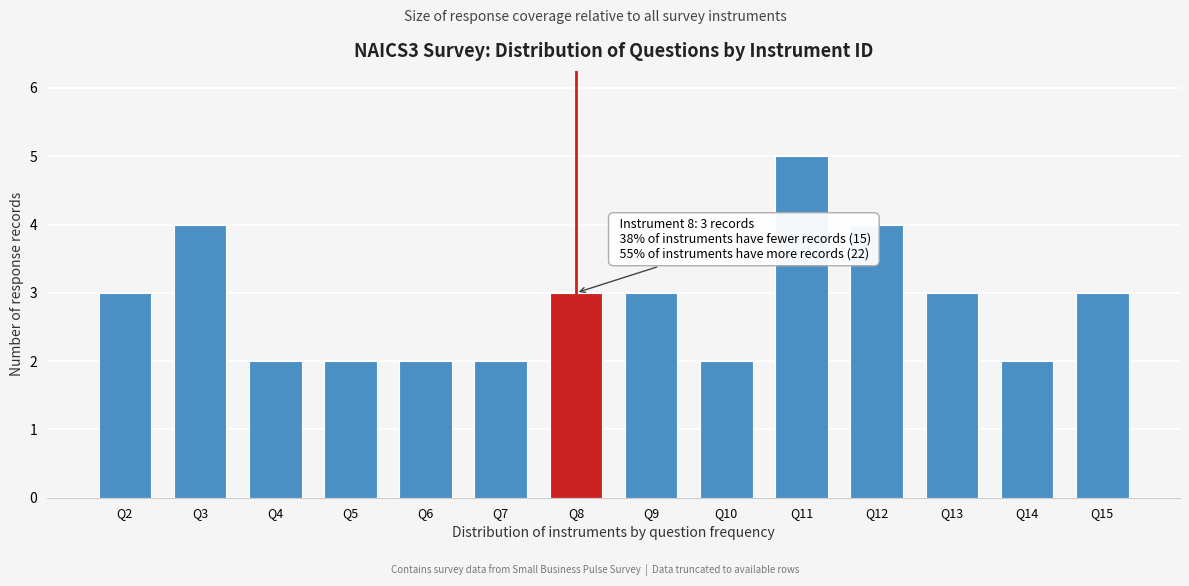

Reading left to right, what are all the values shown in this chart?

3	4	2	2	2	2	3	3	2	5	4	3	2	3